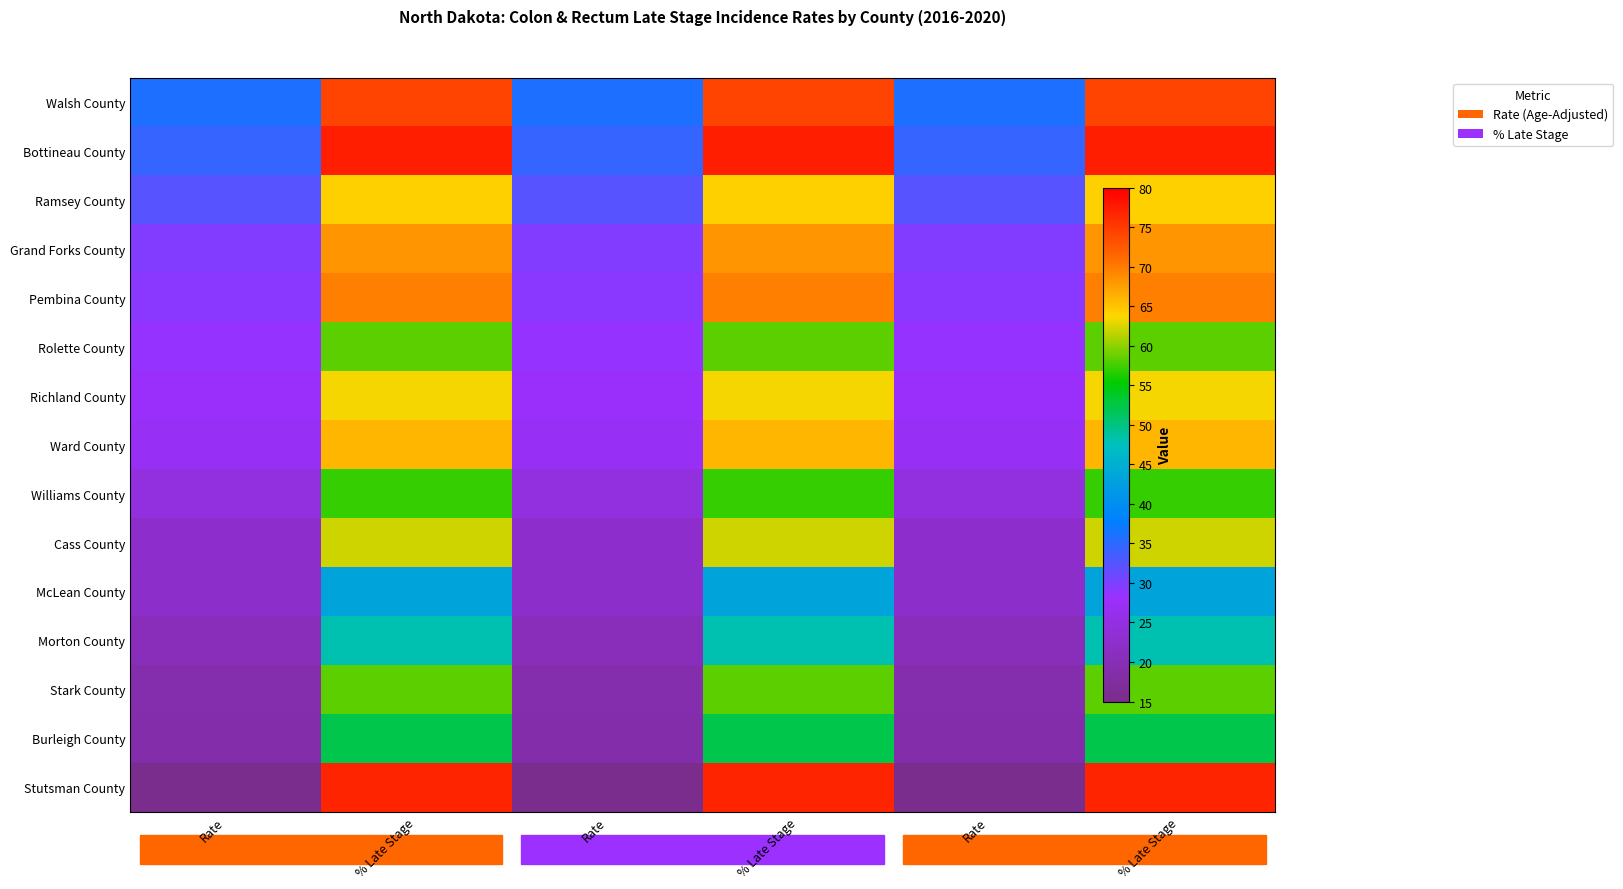

What is the smallest value displayed?

15.3